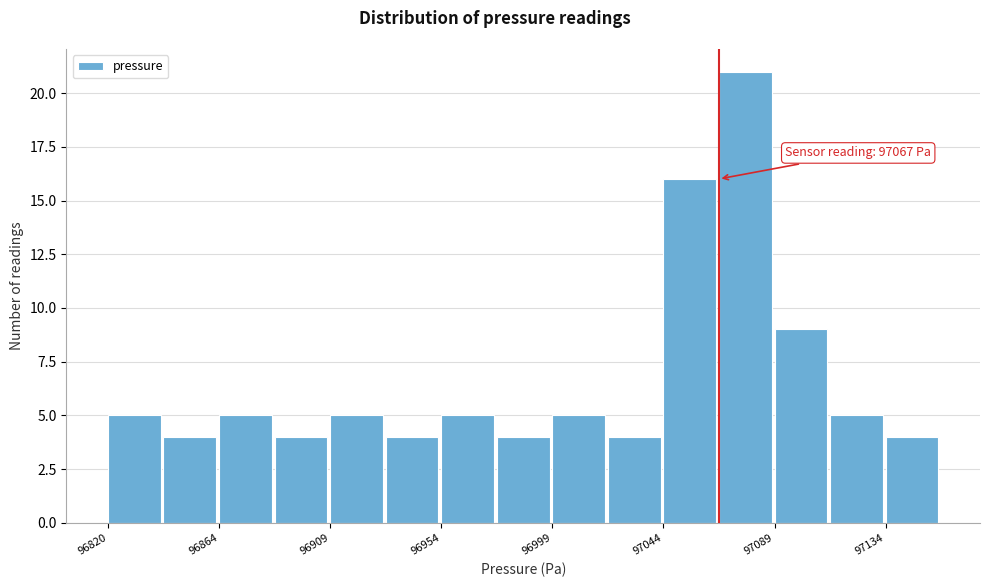

Over which range of the x-axis is the bar tallest?

97065 to 97090